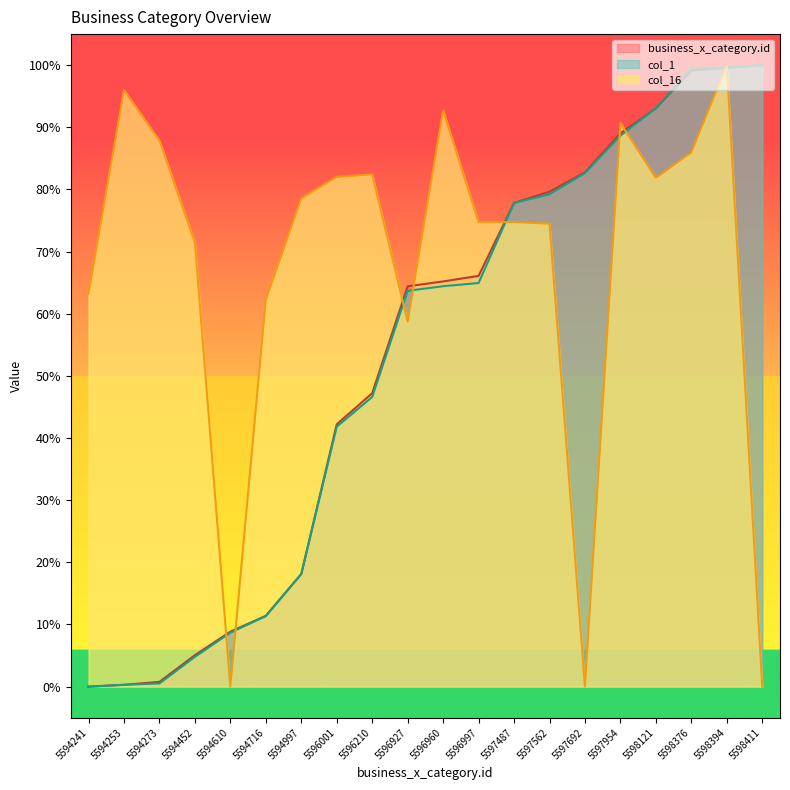

Is it true that business_x_category.id equals 20.9 at 5596210?

False